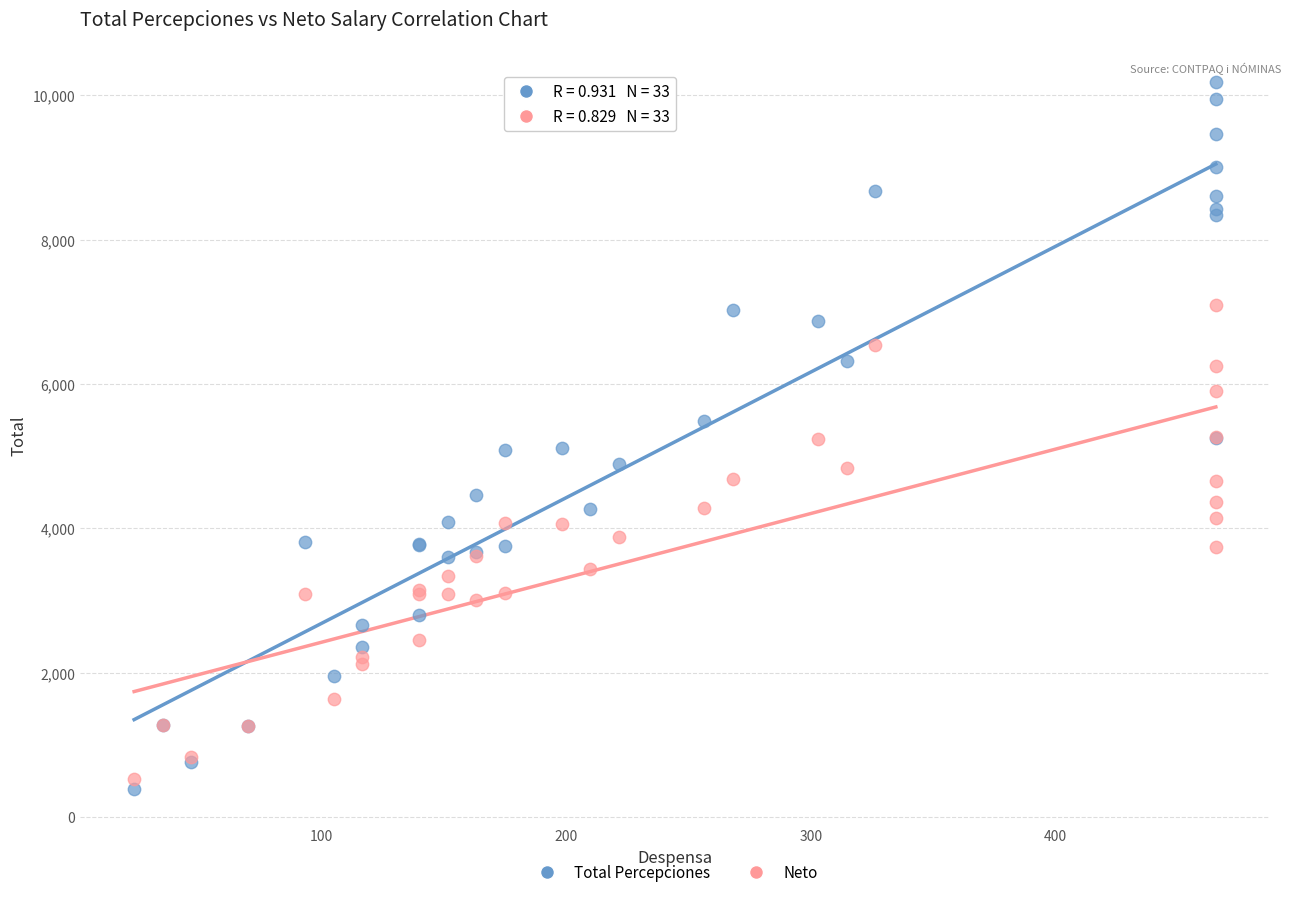

Which series reaches the maximum Y coordinate?

Total Percepciones